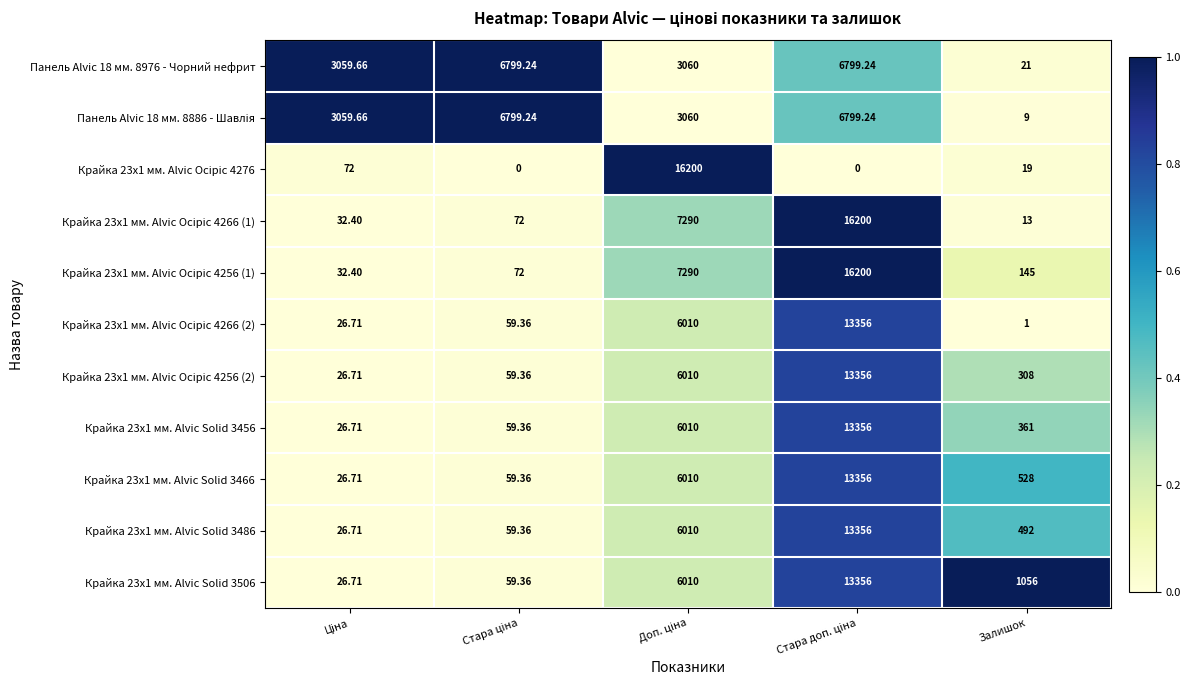

How many distinct data groups are displayed?

11